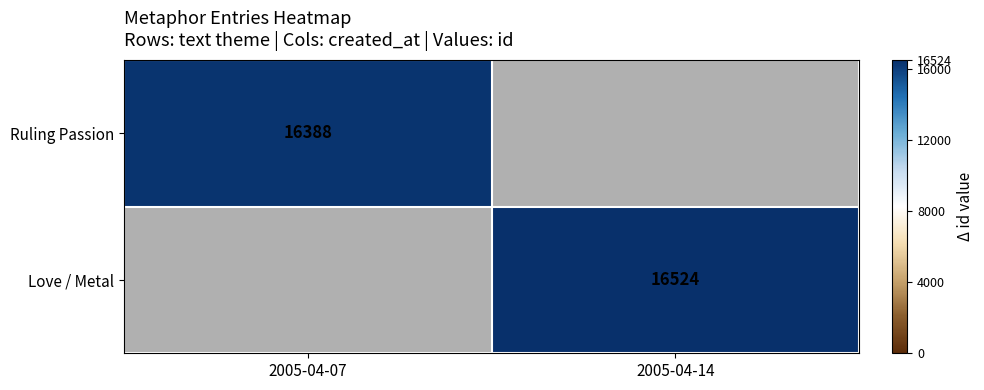

The Love / Metal series shows 21633 at 2005-04-14. True or false?

False